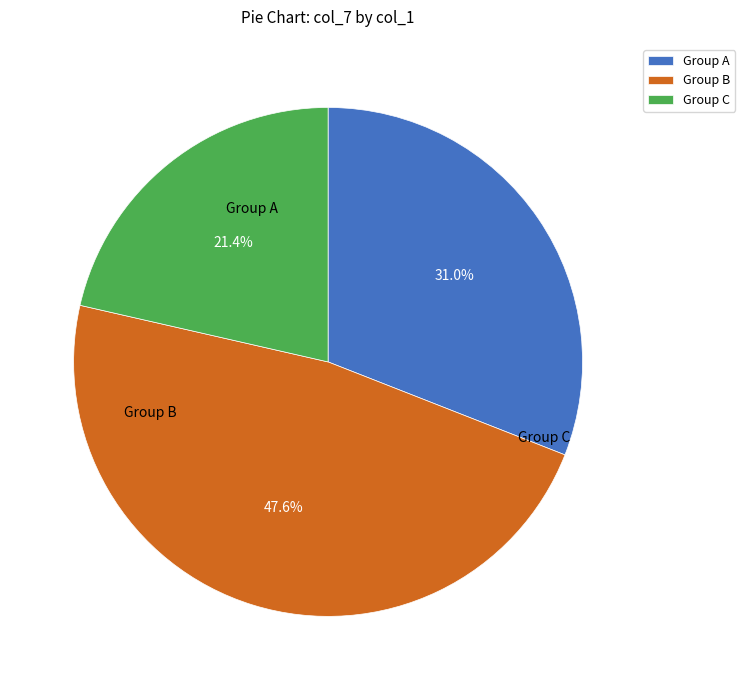

What portion of the pie excludes Group A?

69.0%